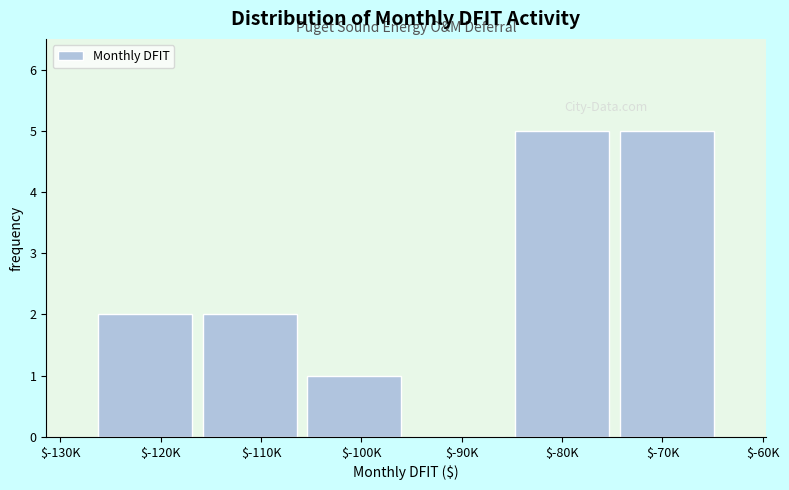

What is the sum of all values?

15